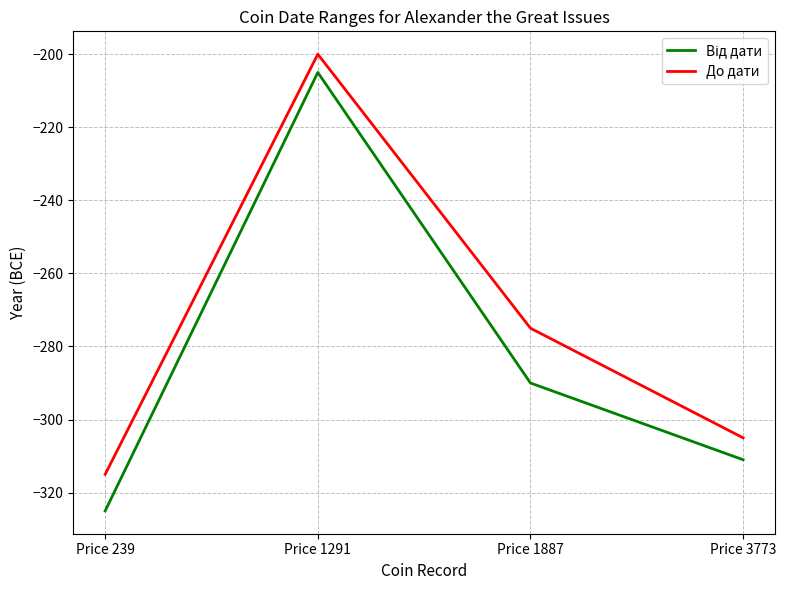

Rank the categories by До дати value from lowest to highest.

Price 239, Price 3773, Price 1887, Price 1291